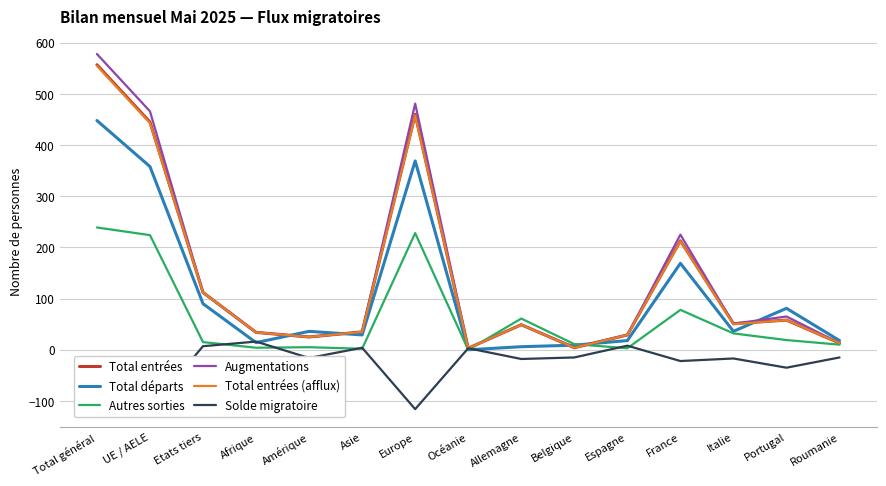

Reading left to right, transcribe all the data shown in this chart.

Total entrées: Total général=557	UE / AELE=445	Etats tiers=112	Afrique=34	Amérique=25	Asie=35	Europe=460	Océanie=3	Allemagne=49	Belgique=4	Espagne=29	France=213	Italie=51	Portugal=58	Roumanie=13
Total départs: Total général=448	UE / AELE=358	Etats tiers=90	Afrique=14	Amérique=36	Asie=29	Europe=369	Océanie=0	Allemagne=6	Belgique=9	Espagne=18	France=169	Italie=36	Portugal=81	Roumanie=18
Autres sorties: Total général=239	UE / AELE=224	Etats tiers=15	Afrique=4	Amérique=5	Asie=2	Europe=228	Océanie=0	Allemagne=61	Belgique=11	Espagne=3	France=78	Italie=32	Portugal=19	Roumanie=10
Augmentations: Total général=578	UE / AELE=466	Etats tiers=112	Afrique=34	Amérique=25	Asie=35	Europe=481	Océanie=3	Allemagne=49	Belgique=5	Espagne=29	France=225	Italie=51	Portugal=65	Roumanie=13
Total entrées (afflux): Total général=555	UE / AELE=443	Etats tiers=112	Afrique=34	Amérique=25	Asie=35	Europe=458	Océanie=3	Allemagne=49	Belgique=4	Espagne=29	France=212	Italie=50	Portugal=58	Roumanie=13
Solde migratoire: Total général=-109	UE / AELE=-116	Etats tiers=7	Afrique=16	Amérique=-16	Asie=4	Europe=-116	Océanie=3	Allemagne=-18	Belgique=-15	Espagne=8	France=-22	Italie=-17	Portugal=-35	Roumanie=-15